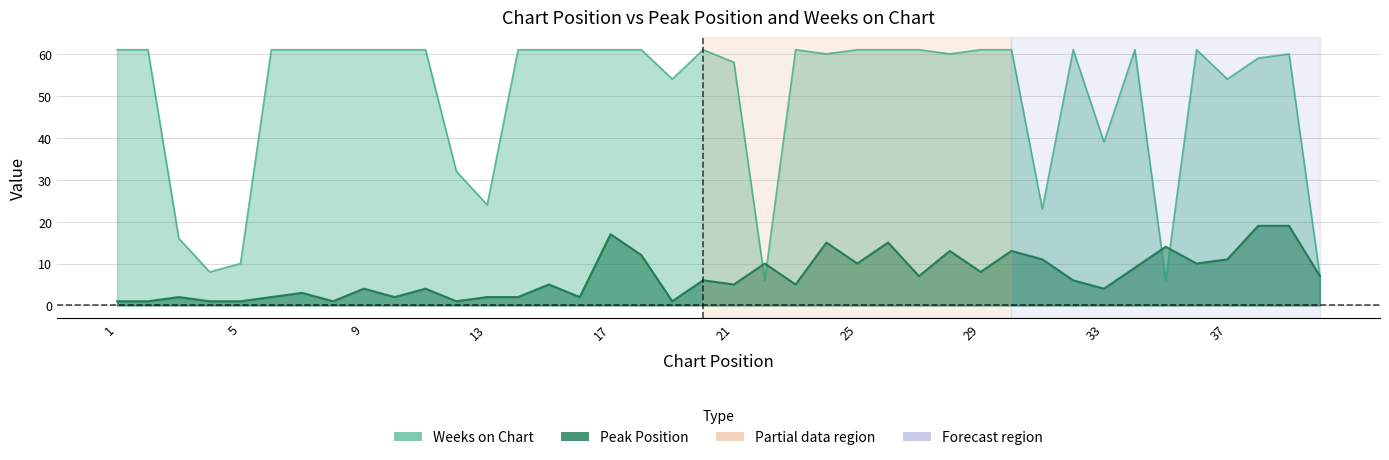

The Peak Position series shows 10 at 25. True or false?

True